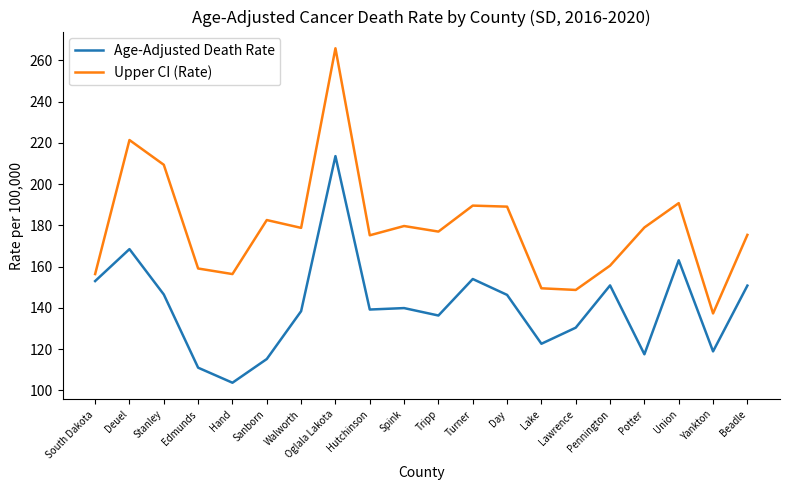

What is the spread (max minus min) of values at Oglala Lakota?

52.3